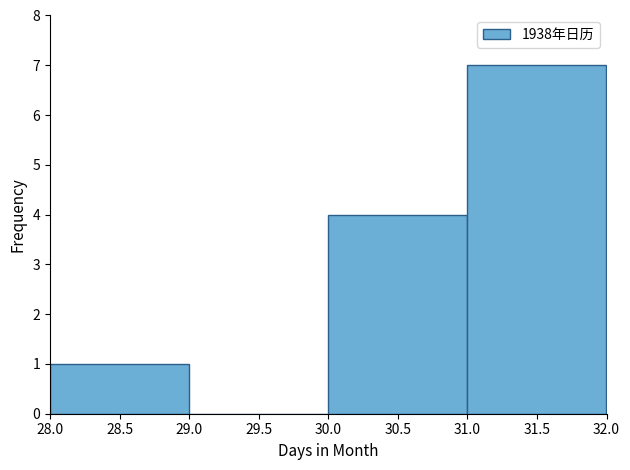

Over which range of the x-axis is the bar tallest?

31.0 to 32.0